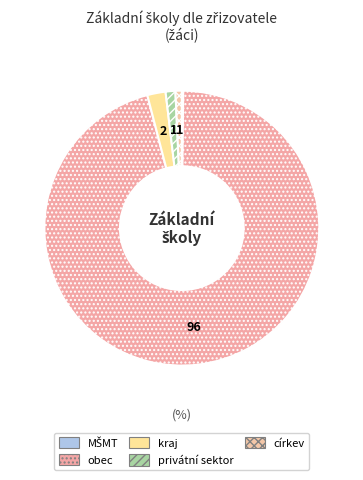

Between církev and MŠMT, which is larger?

církev